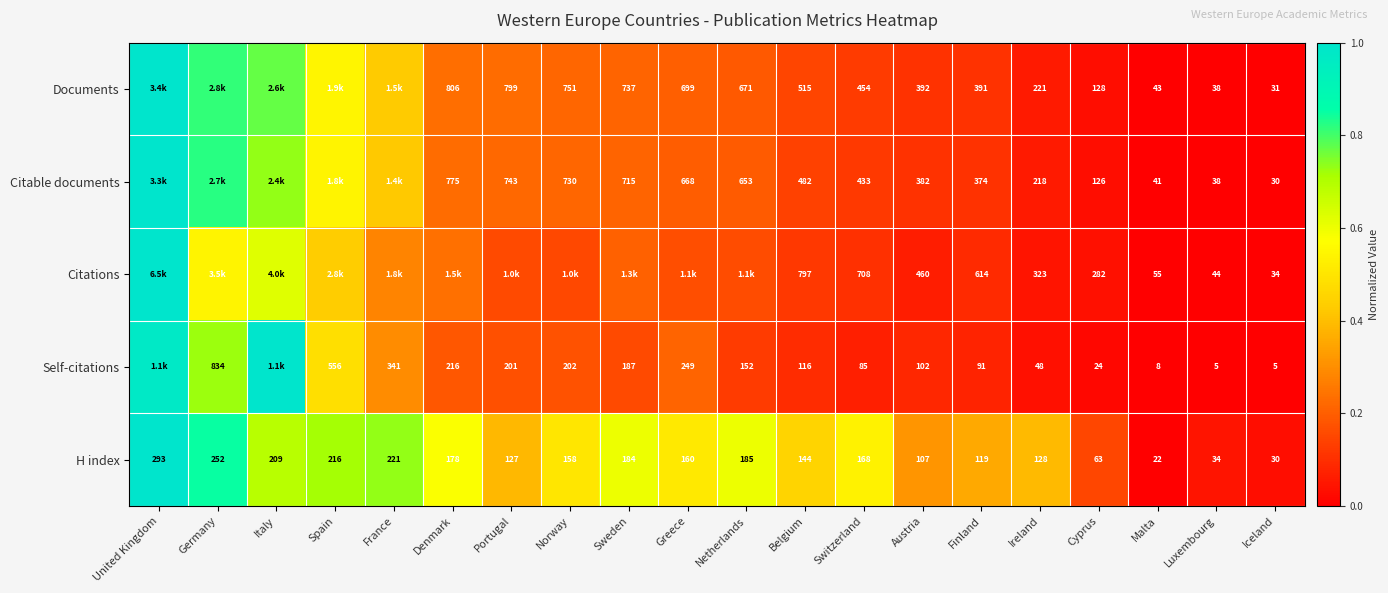

At Austria, list the series in order from smallest to largest.

Self-citations, H index, Citable documents, Documents, Citations